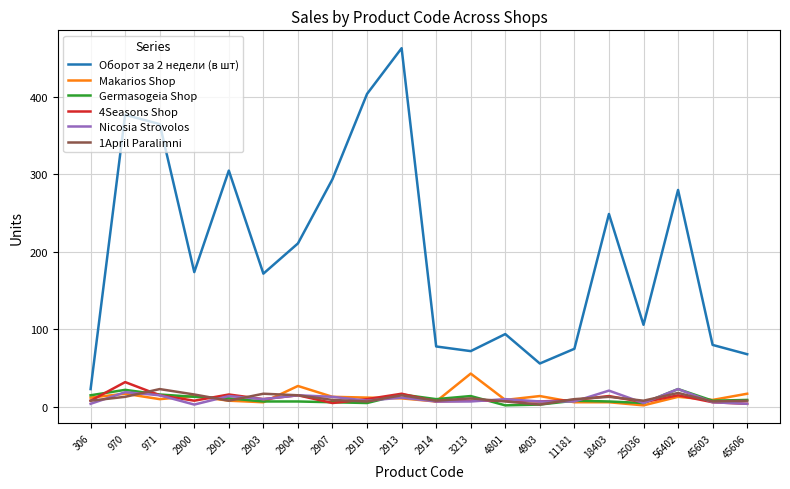

Which series has the largest total across all categories?

Оборот за 2 недели (в шт)